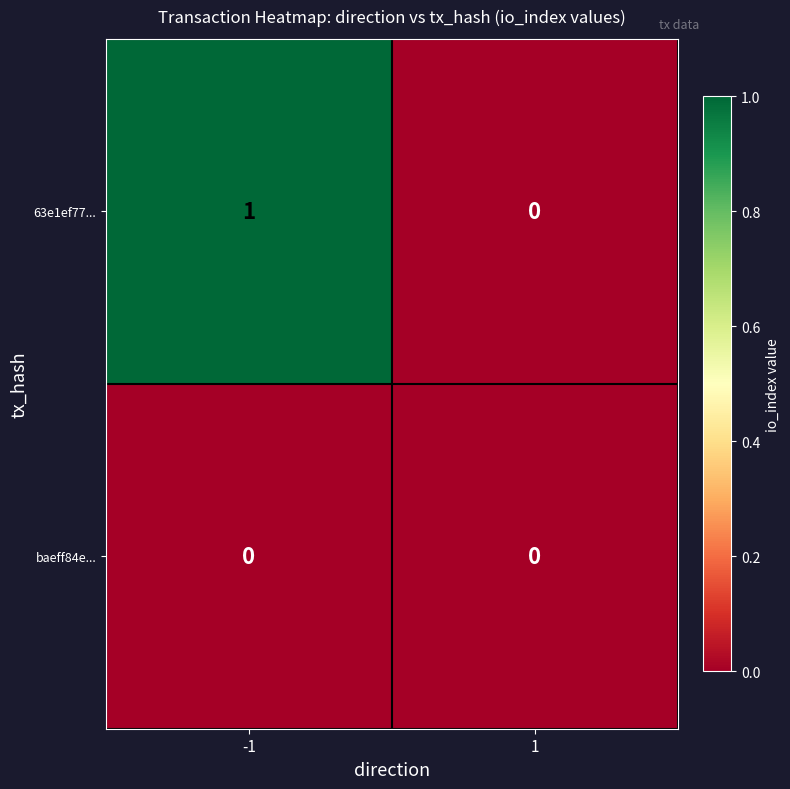

Which series has the largest total across all categories?

63e1ef77...